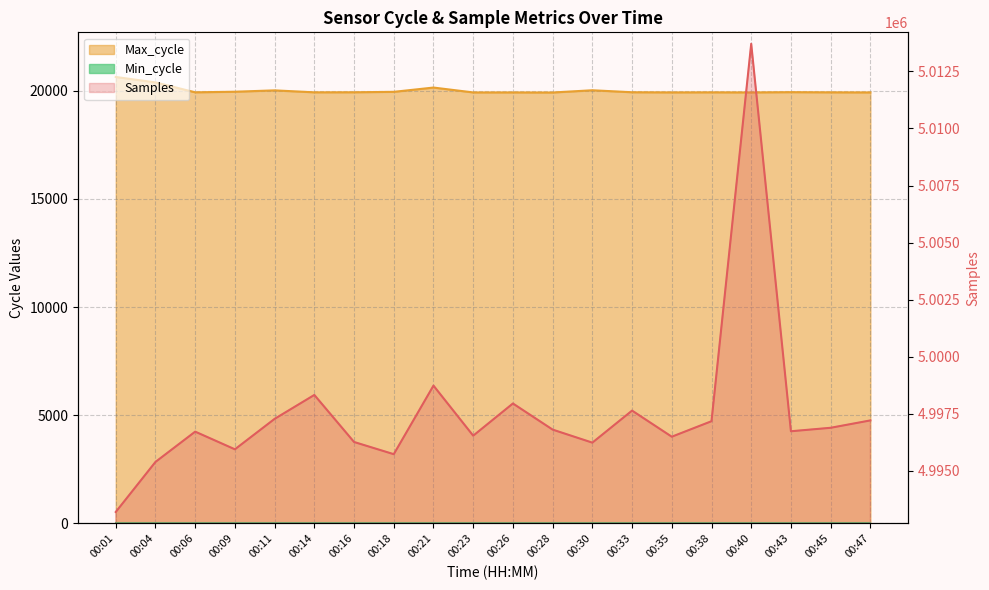

How many lines are shown in the chart?

2